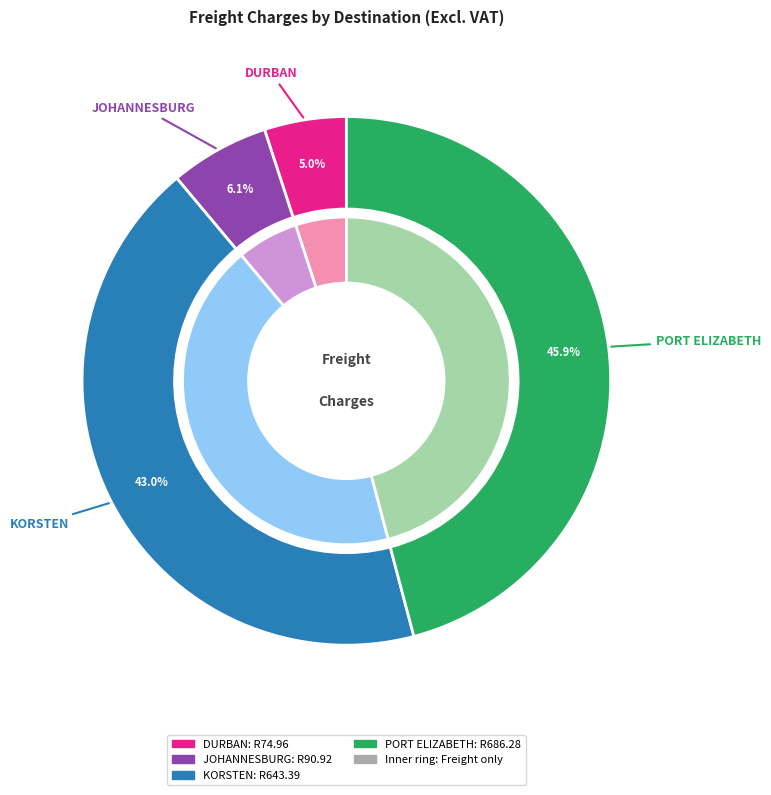

Does any single category account for the majority?

No